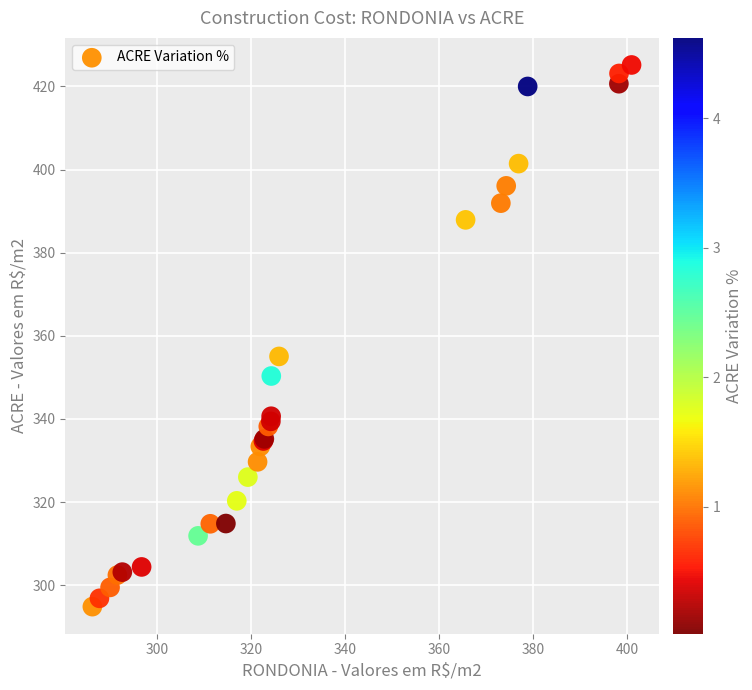

What Y value in the scatter plot is closest to 360?

355.0